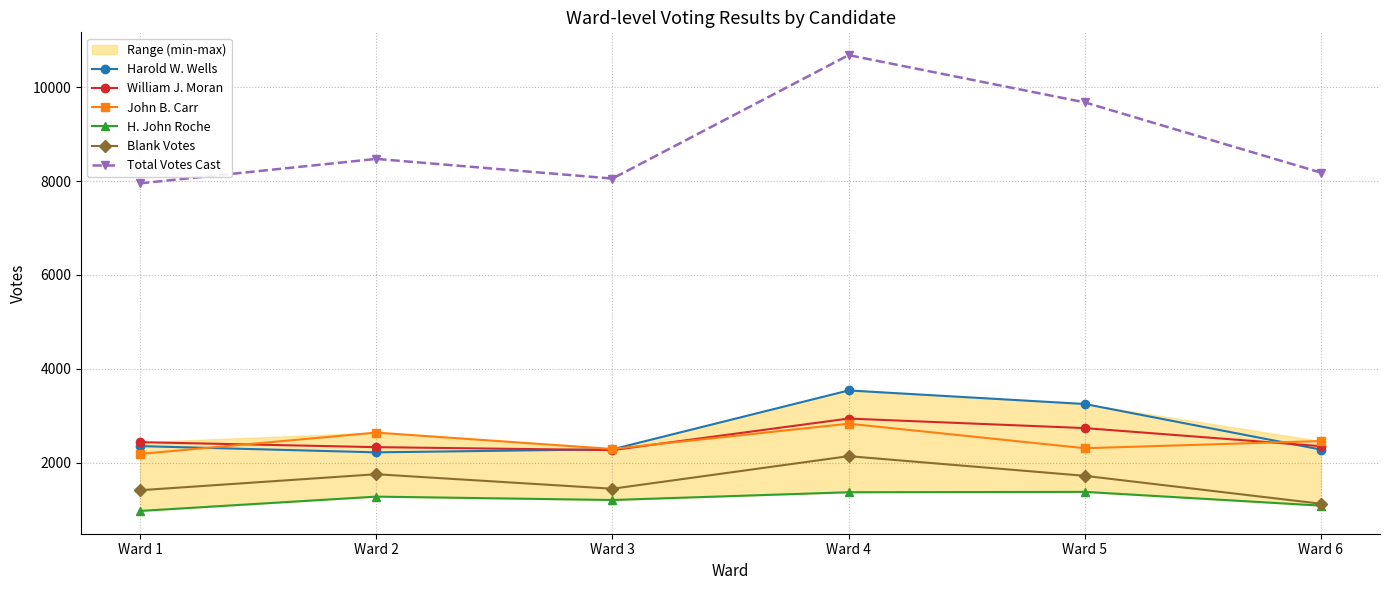

True or false: William J. Moran and Total Votes Cast cross at least once.

False